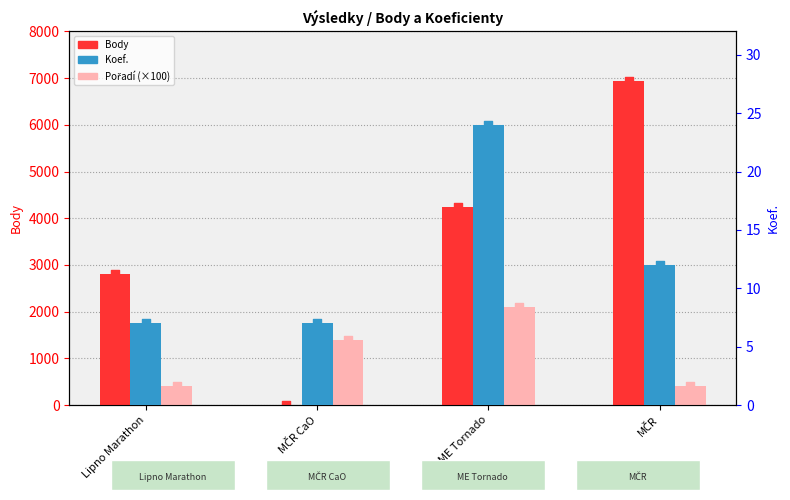

At how many categories does at least one series exceed 6403?

1